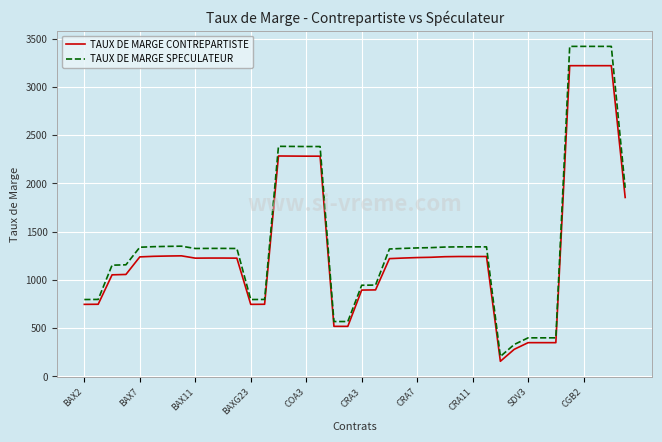

What are all the series names shown in the legend?

TAUX DE MARGE CONTREPARTISTE, TAUX DE MARGE SPECULATEUR